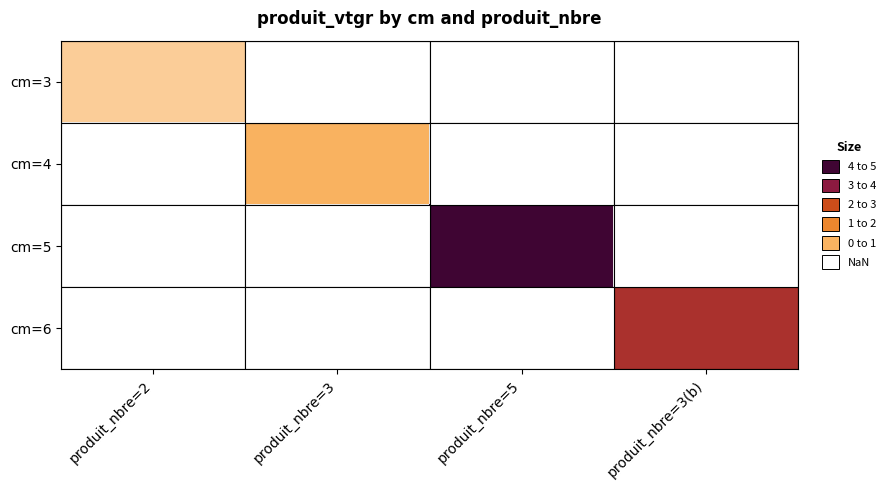

What is the highest value of the cm=3 series?

0.7